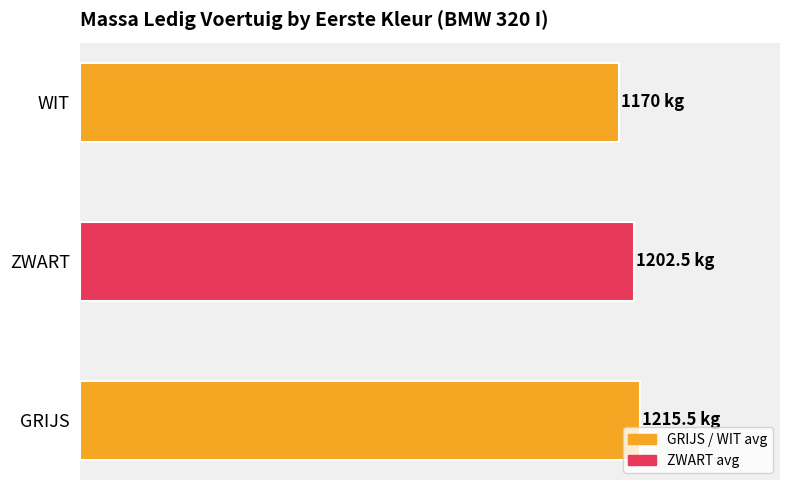

What is the average value?

1196.0